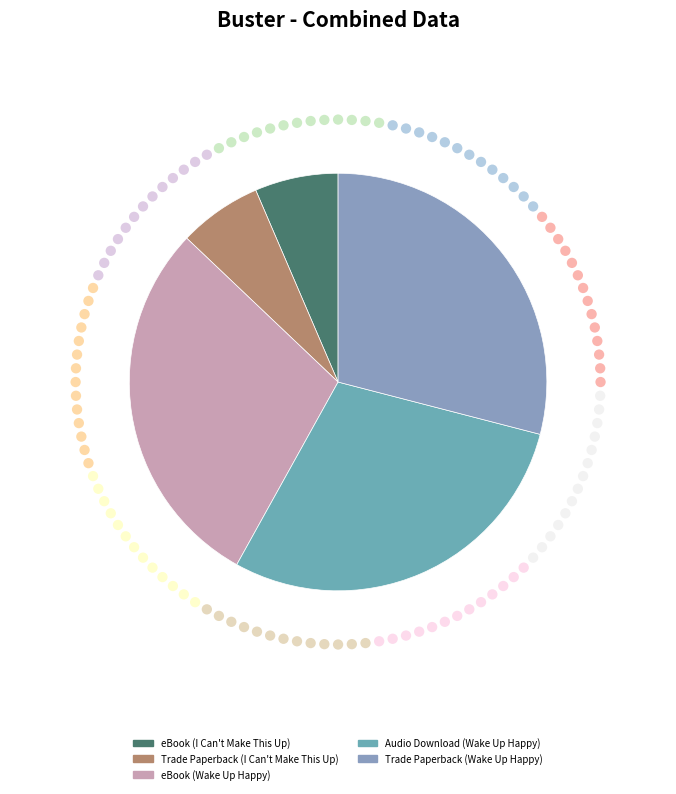

What percentage is the Trade Paperback (Wake Up Happy) slice, to the nearest percent?

29%